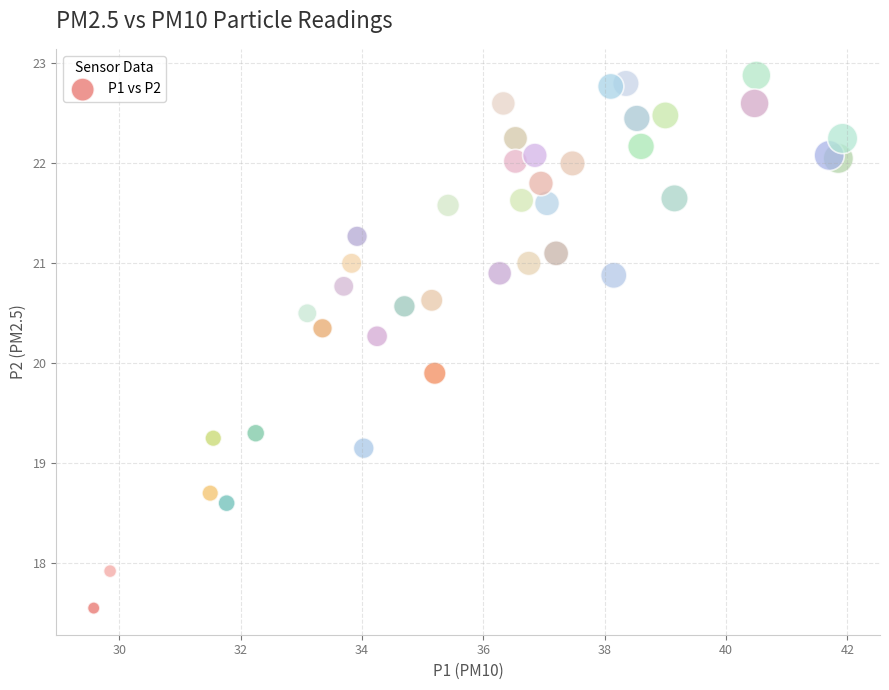

What is the range of Y values (max minus min)?

5.3